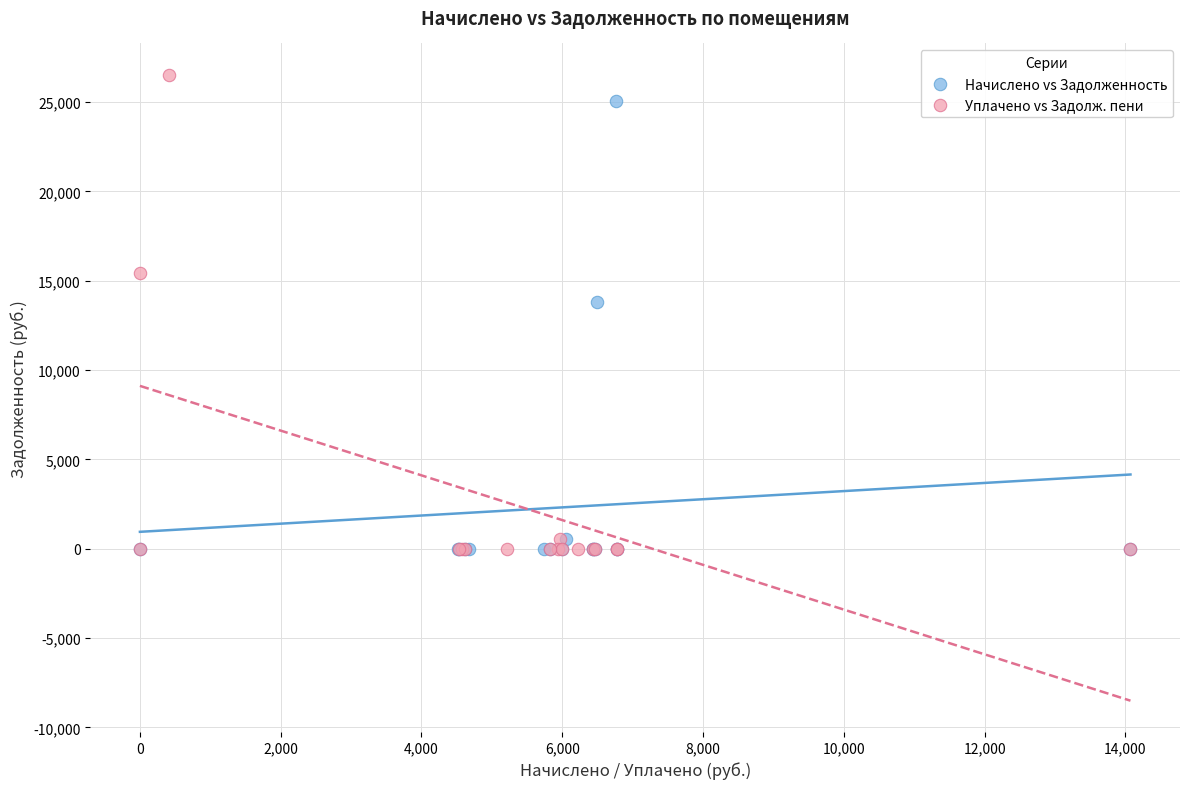

Which series contains the highest Y value?

Уплачено vs Задолж. пени